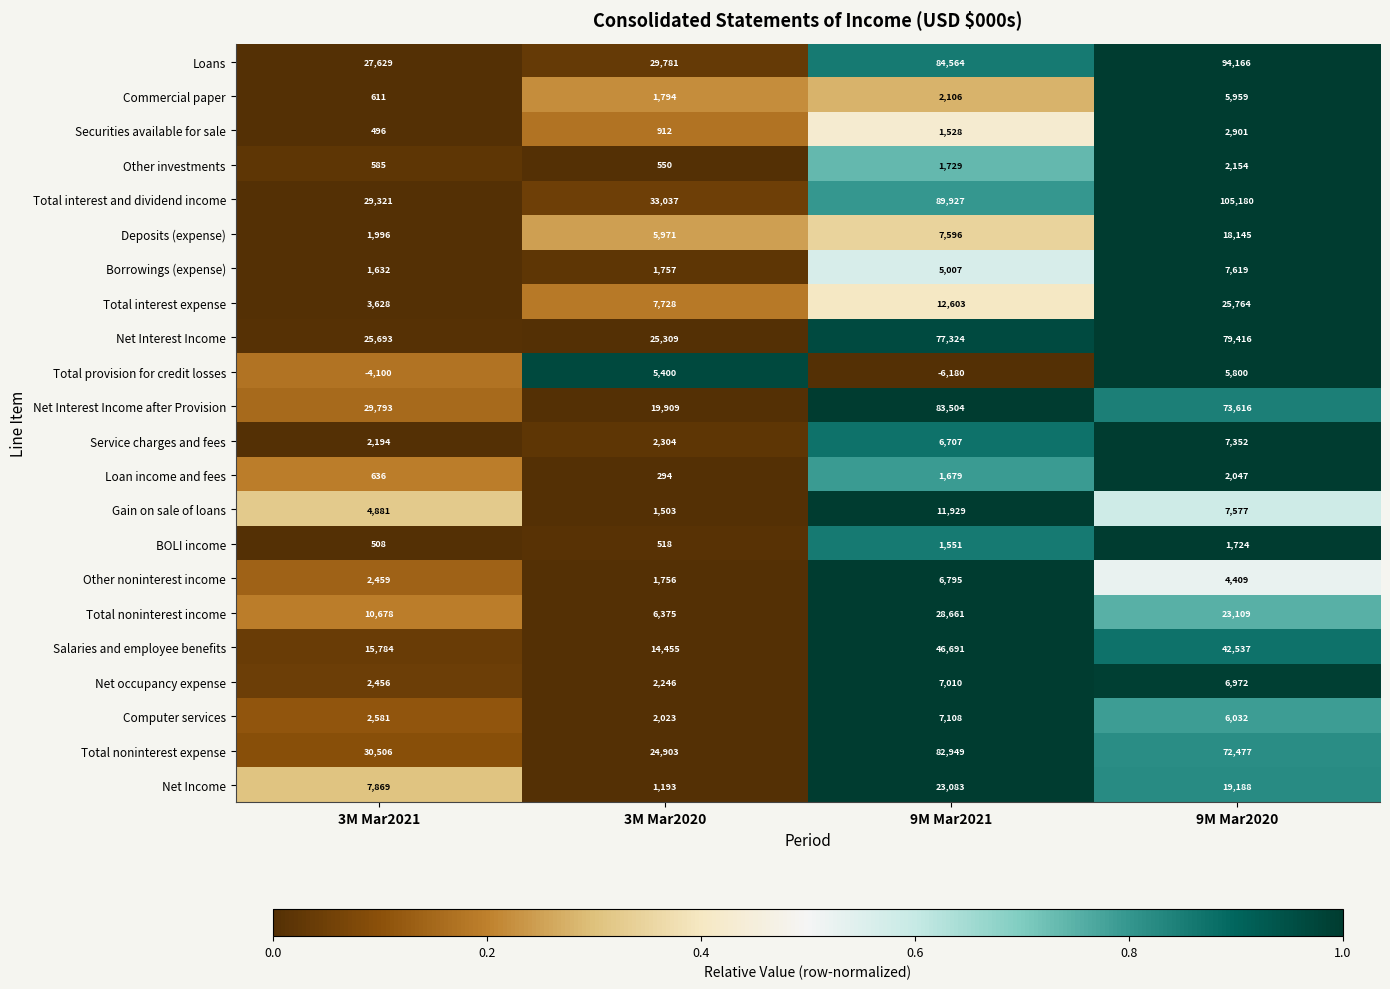

True or false: BOLI income has a value of 3003 at 9M Mar2020.

False